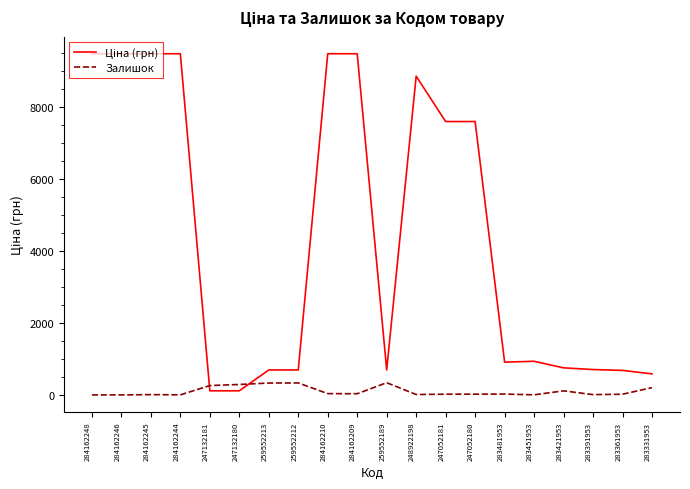

What is the spread (max minus min) of values at 259552212?

360.7